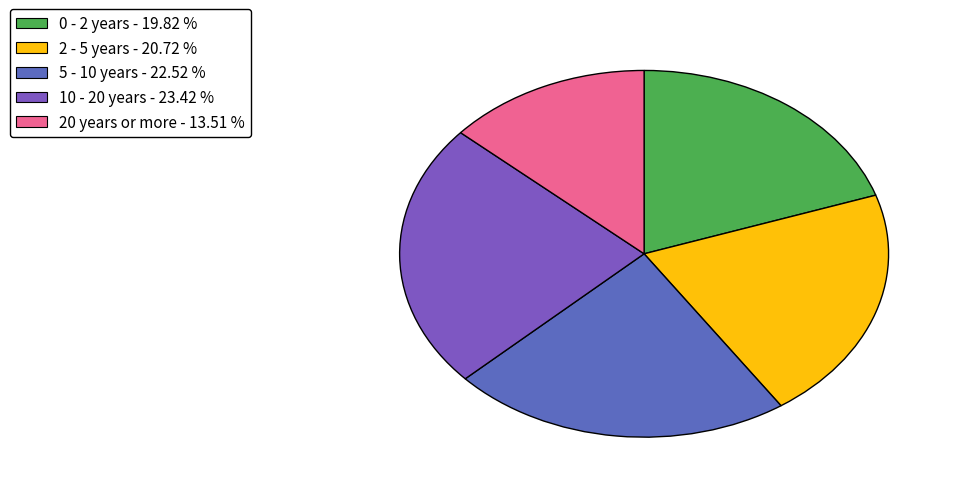

What is the change in value from 0 - 2 years to 2 - 5 years?

+1